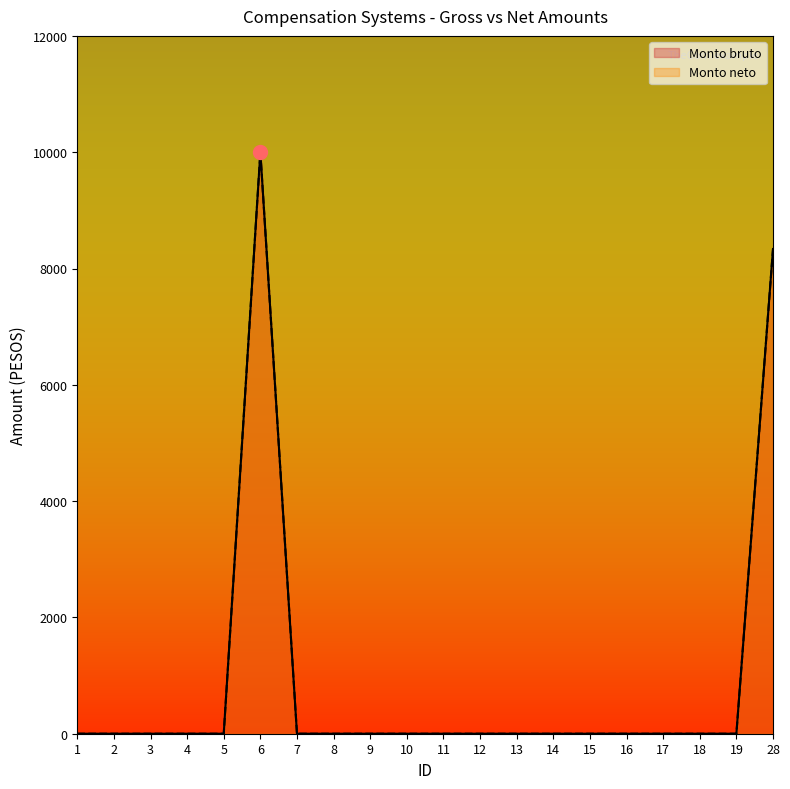

True or false: Monto neto and Monto bruto cross at least once.

False